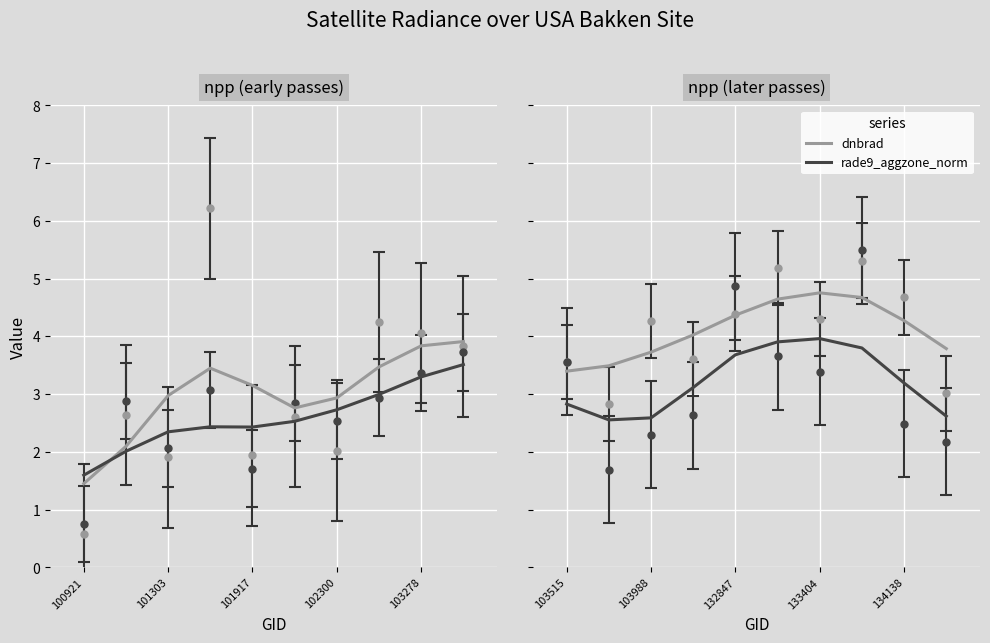

True or false: dnbrad and rade9_aggzone_norm intersect in this chart.

False